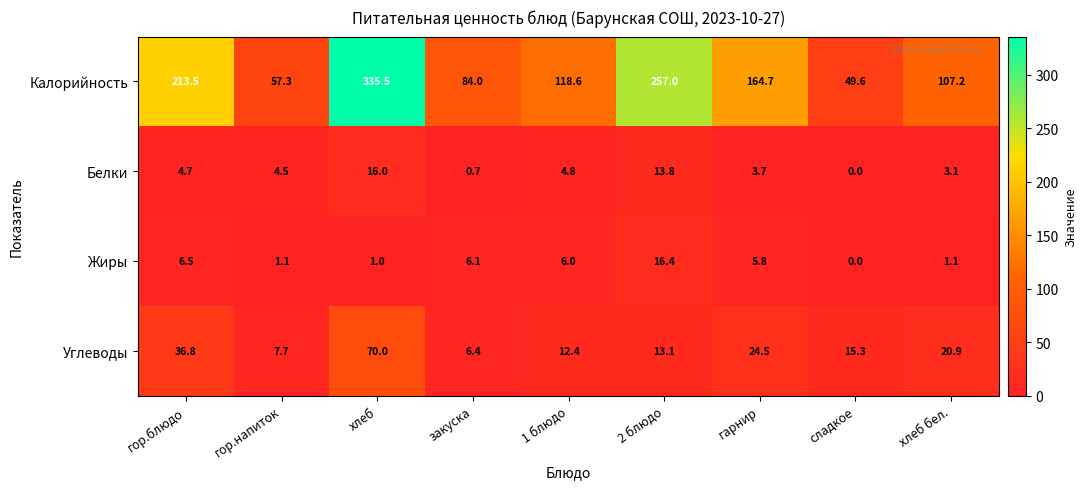

Which series changed the most between гор.блюдо and хлеб бел.?

Калорийность